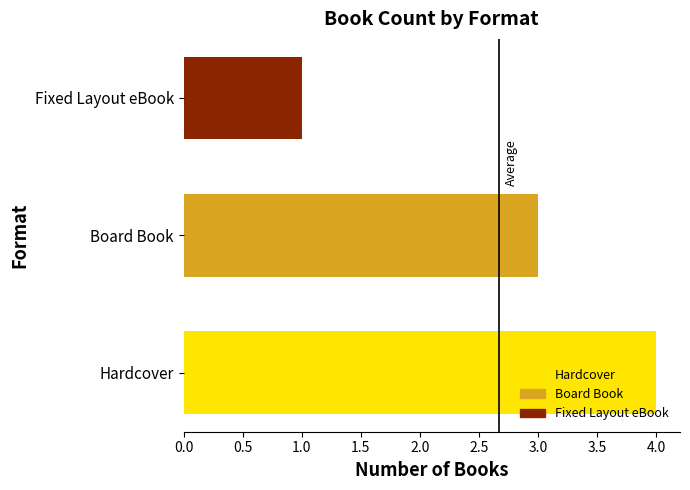

The chart shows a value of 4 at Board Book. True or false?

False